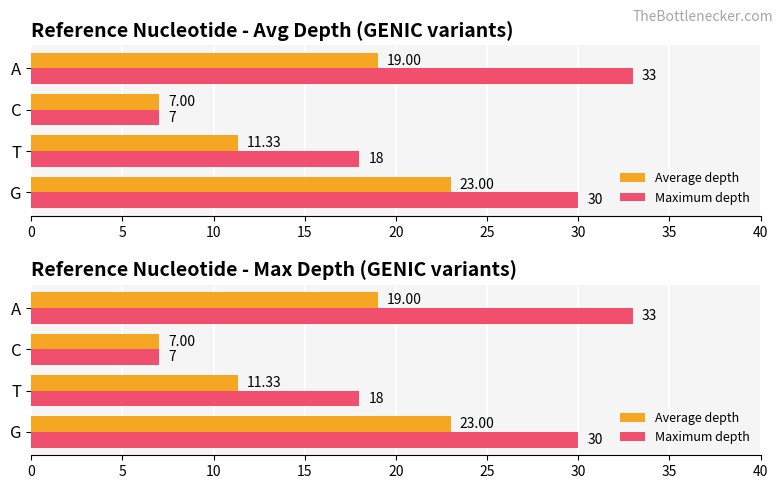

Is the value of Average depth at A greater than the value of Maximum depth at T?

Yes